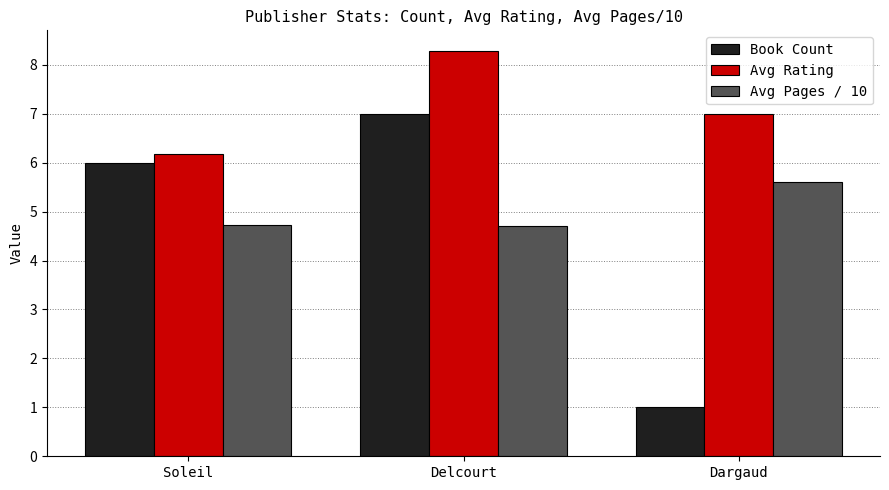

How many data points does each series have?

3